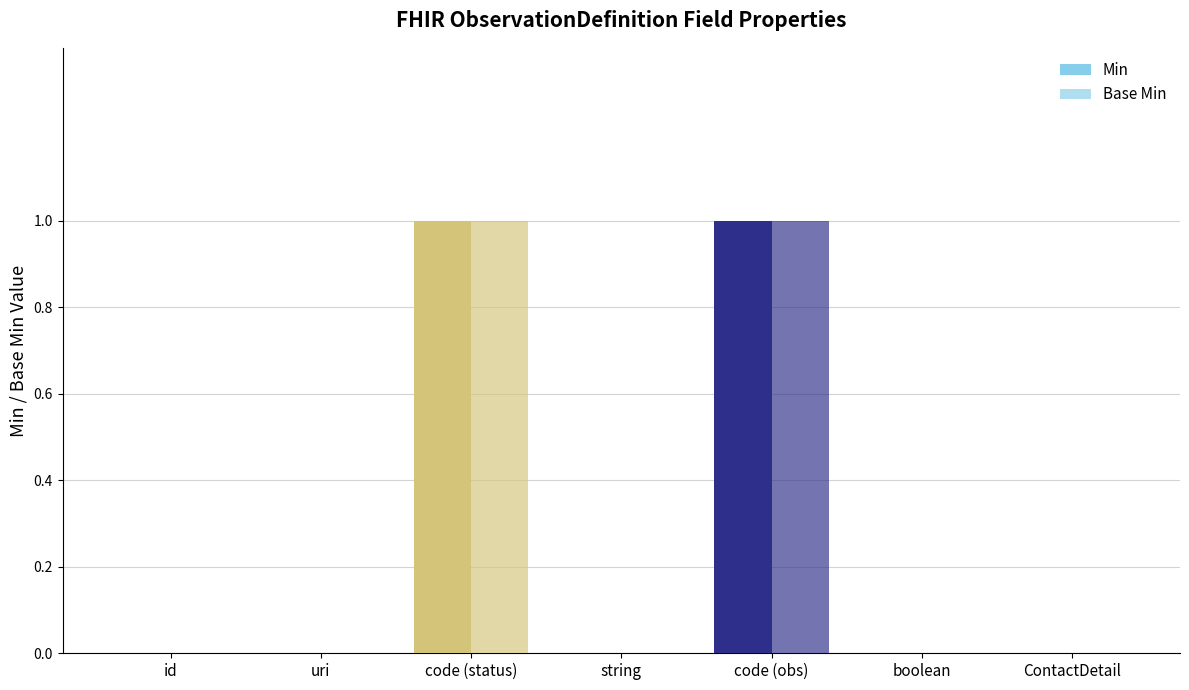

How many distinct data groups are displayed?

2